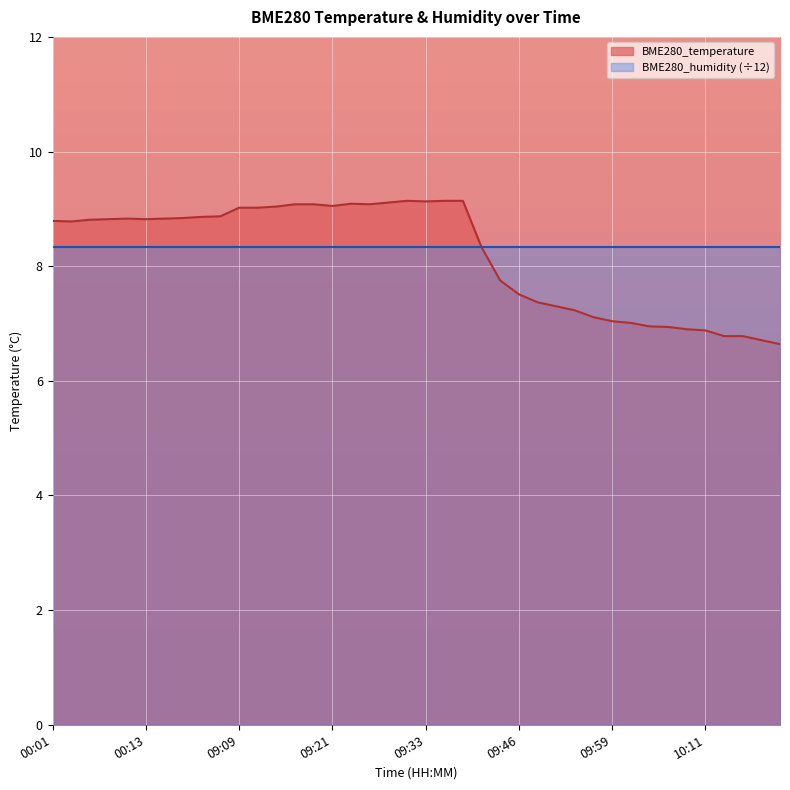

Reading right to left, what are all the values shown in this chart?

10:22=6.6	10:19=6.7	10:17=6.8	10:14=6.8	10:11=6.9	10:09=6.9	10:06=6.9	10:04=7.0	10:01=7.0	09:59=7.0	09:56=7.1	09:54=7.2	09:51=7.3	09:49=7.4	09:46=7.5	09:44=7.8	09:41=8.3	09:38=9.1	09:36=9.1	09:33=9.1	09:31=9.1	09:28=9.1	09:26=9.1	09:24=9.1	09:21=9.1	09:19=9.1	09:16=9.1	09:14=9.0	09:11=9.0	09:09=9.0	00:23=8.9	00:21=8.9	00:18=8.8	00:16=8.8	00:13=8.8	00:11=8.8	00:08=8.8	00:06=8.8	00:04=8.8	00:01=8.8